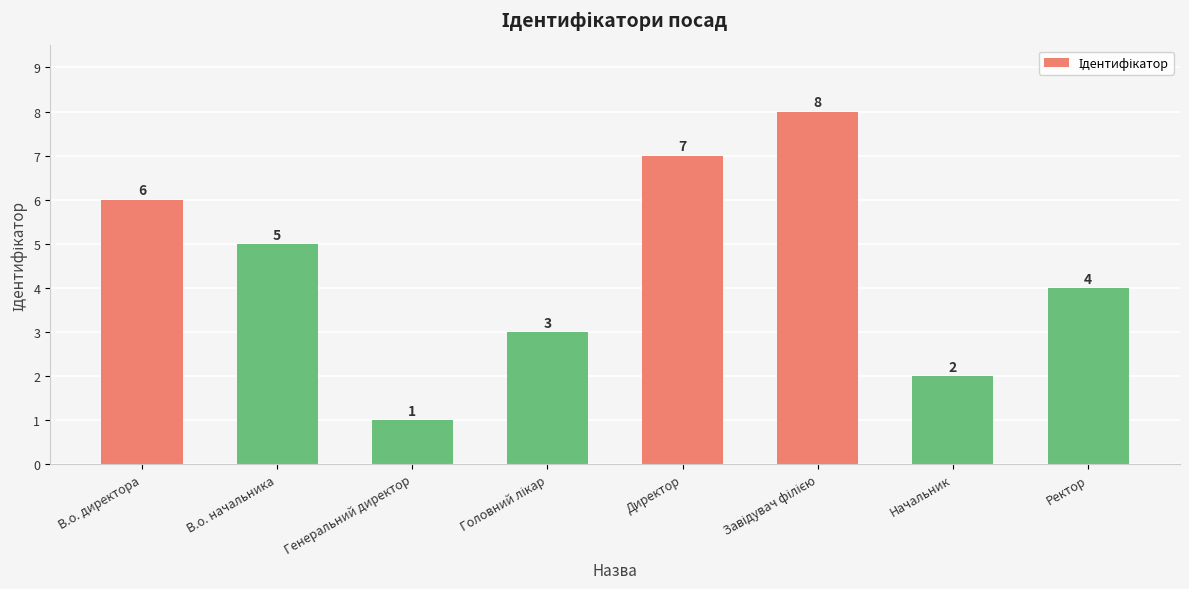

How many categories are shown in the chart?

8